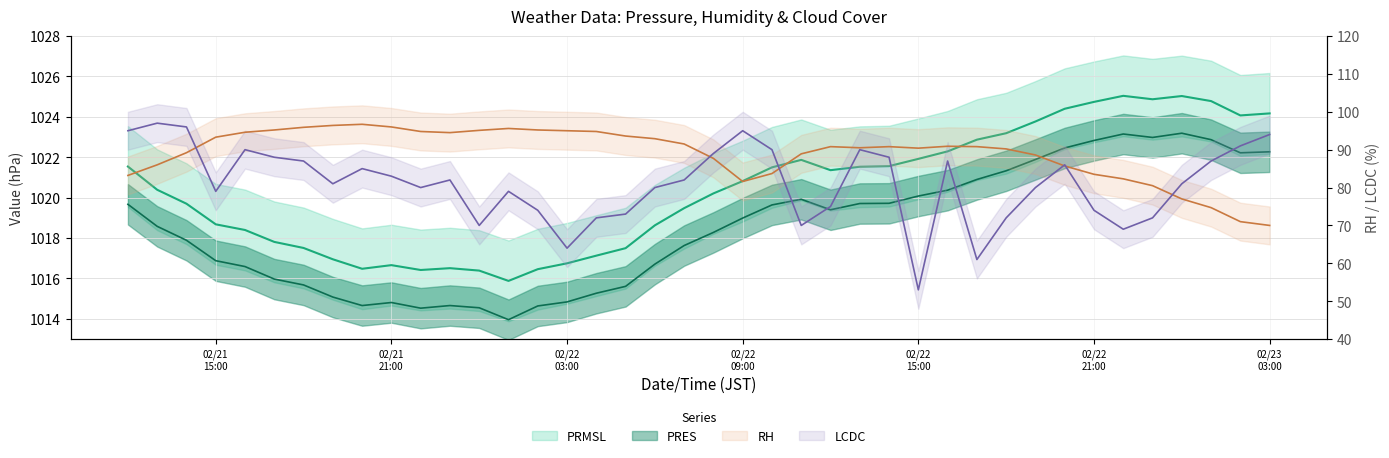

What is the average value of the LCDC series?

81.0